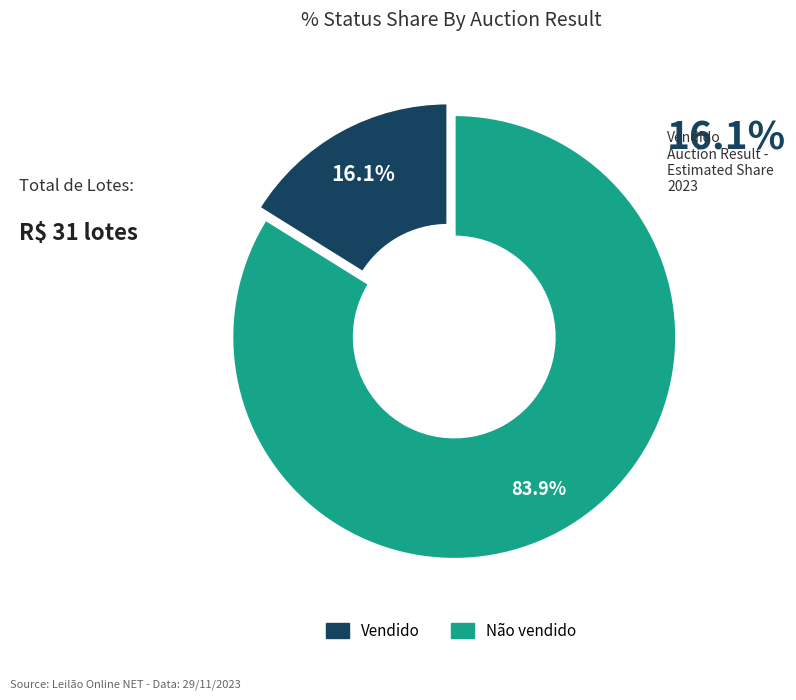

To the nearest percent, what is the combined percentage of Vendido and Não vendido?

100%